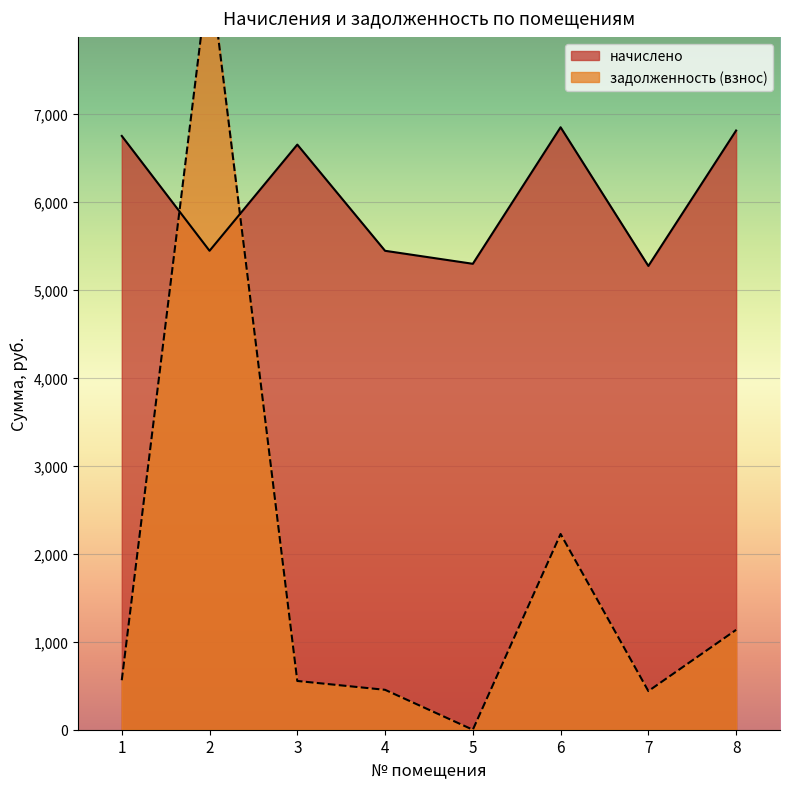

True or false: начислено and задолженность (взнос) cross at least once.

True